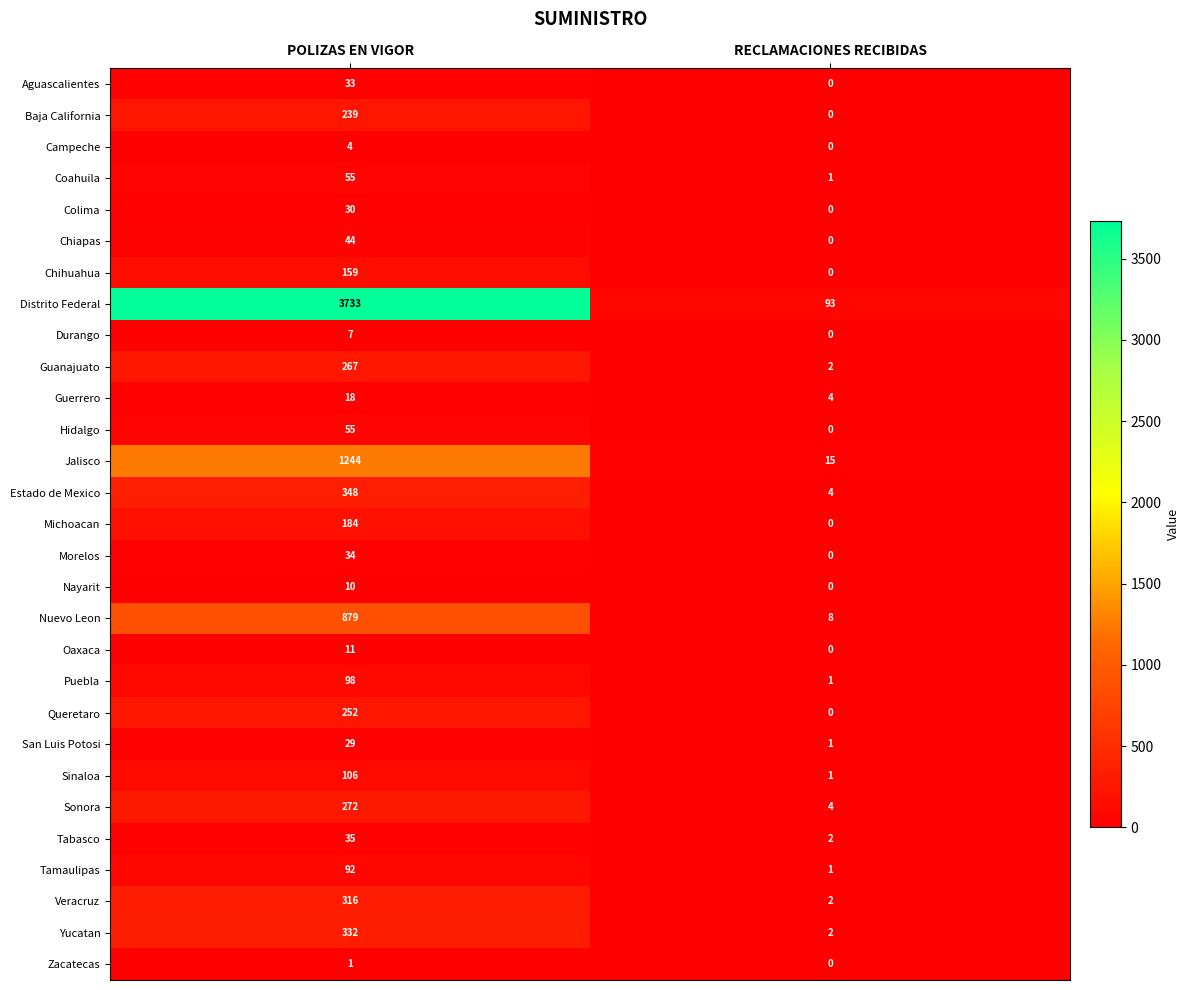

Which category has the highest value across all series?

POLIZAS EN VIGOR